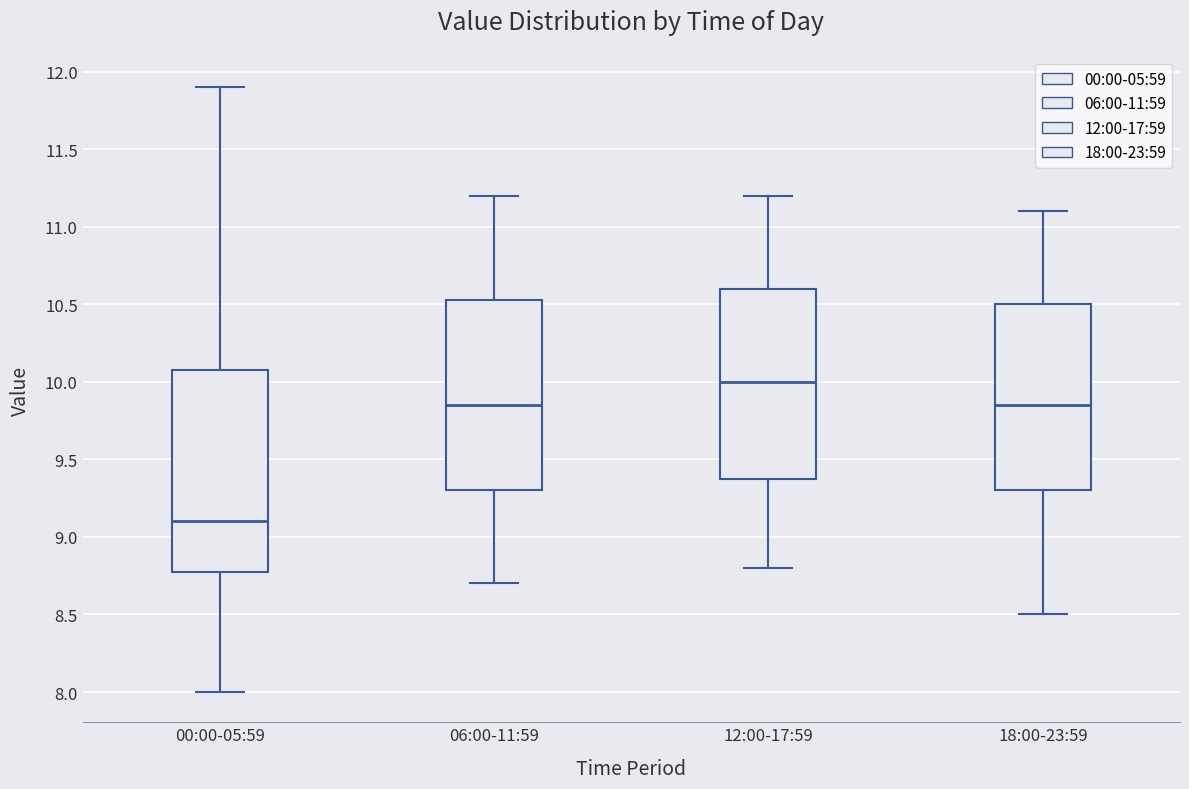

Where does the median line of the box for 12:00-17:59 sit on the y-axis? The values are not printed on the chart, so give them approximately, as read against the axis.

10.00